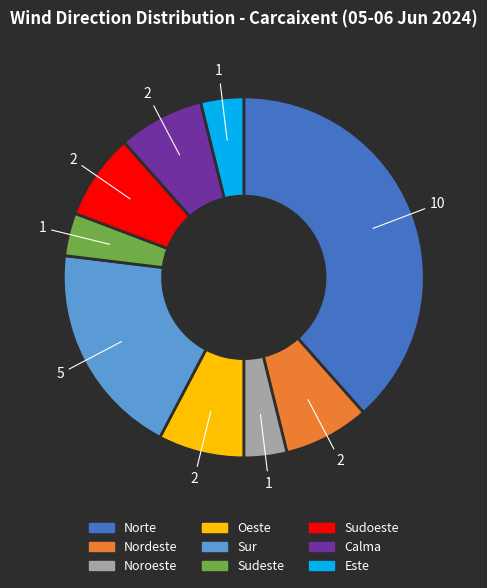

Which category has the biggest portion of the pie?

Norte